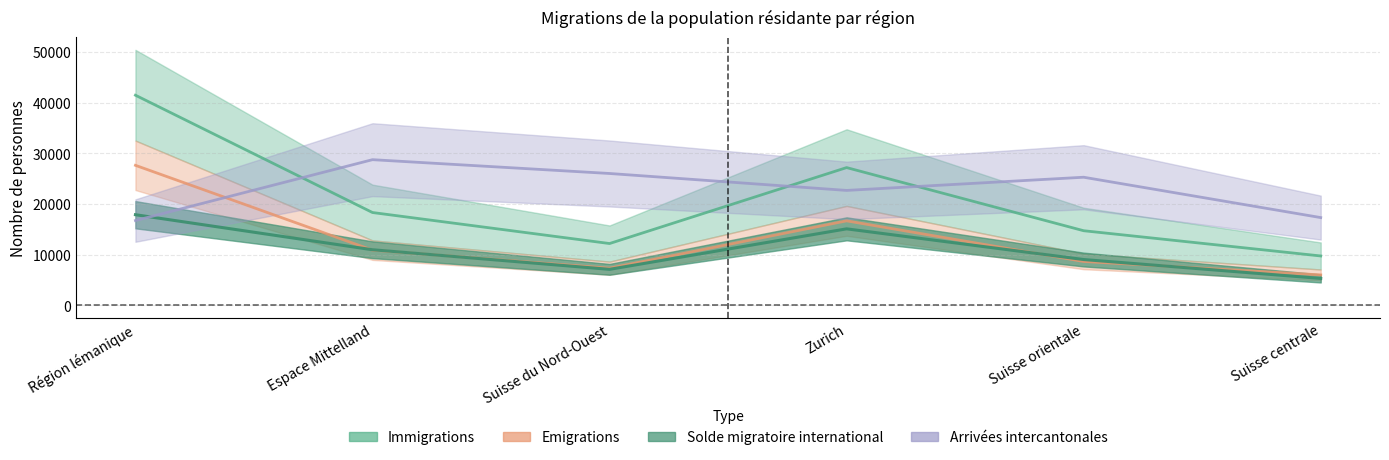

What position from the left is Espace Mittelland?

2